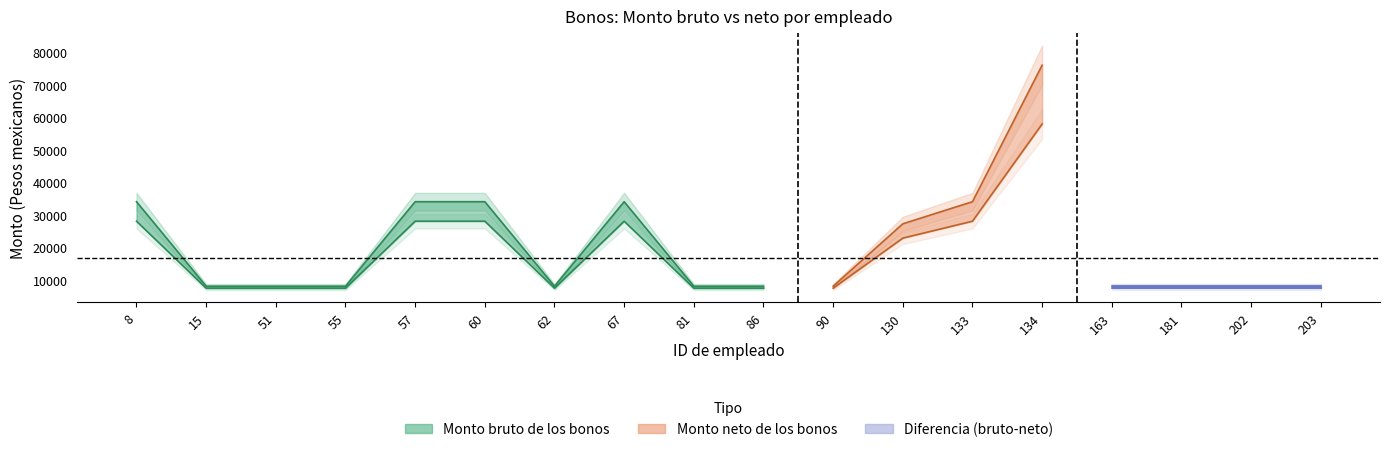

What is the sum of the Monto bruto de los bonos values at 60 and 62?

42000.0